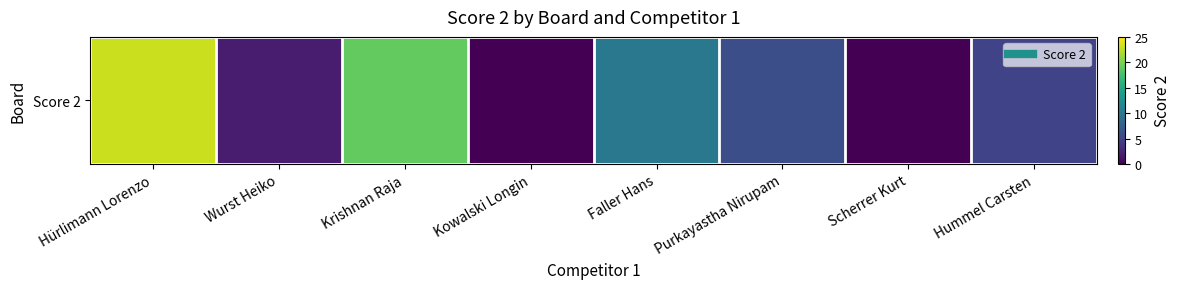

Is it true that the value at Krishnan Raja is 12?

False